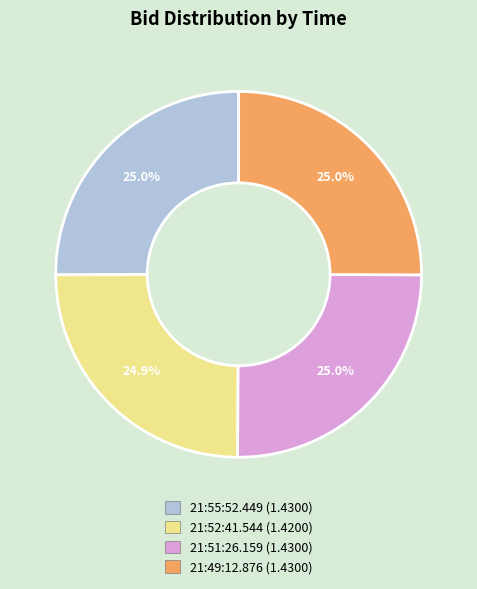

The 21:49:12.876 slice represents 25% of the pie. True or false?

True